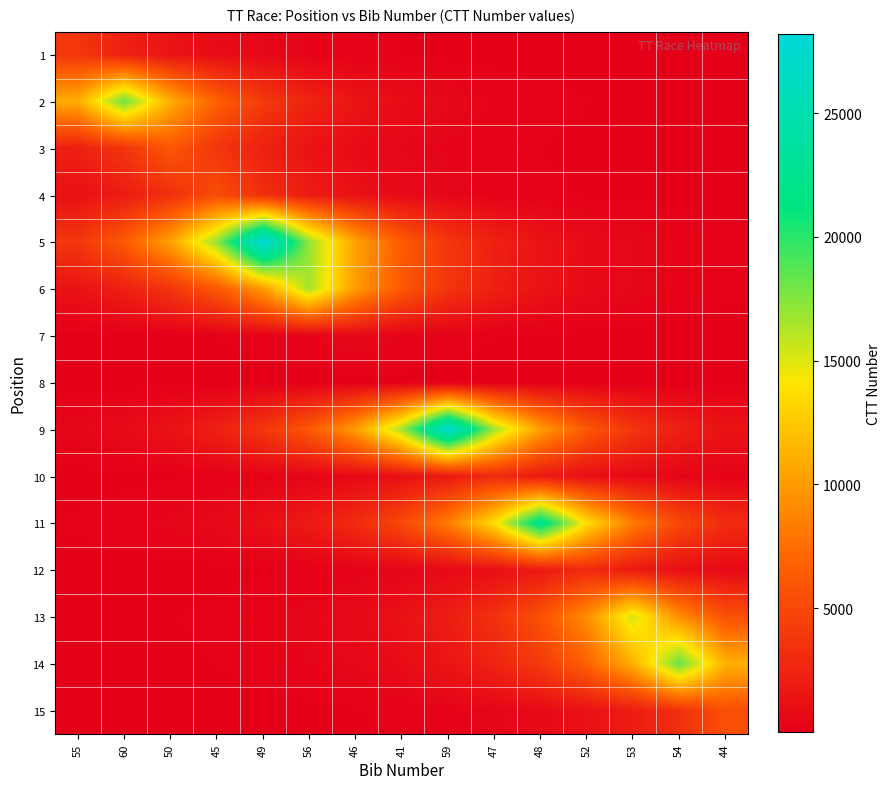

List the series in order of their peak value, highest first.

5, 9, 11, 14, 2, 6, 13, 3, 15, 4, 1, 10, 12, 7, 8